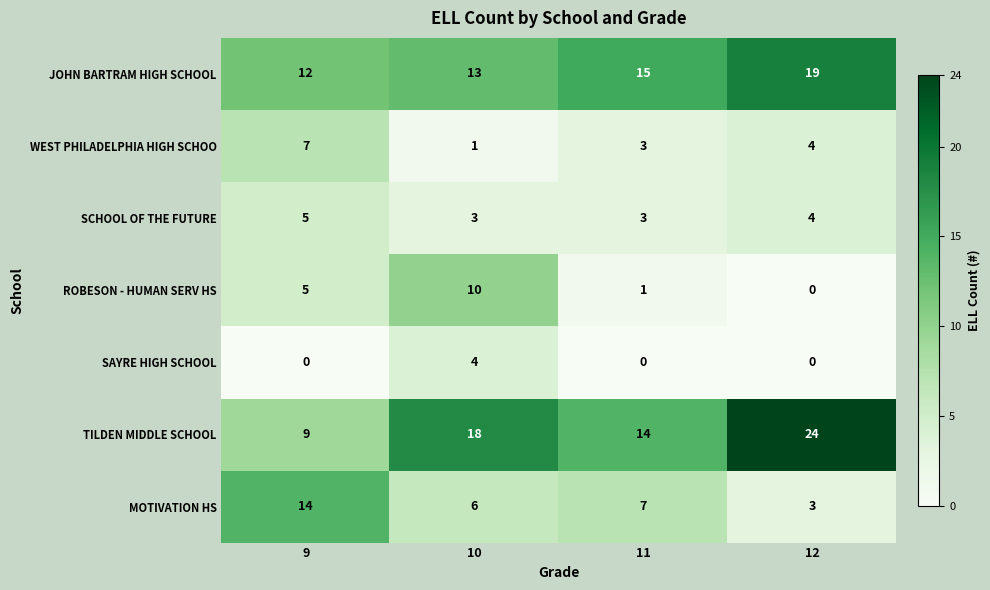

What is the difference between the second highest and second lowest values in the ROBESON - HUMAN SERV HS series?

4